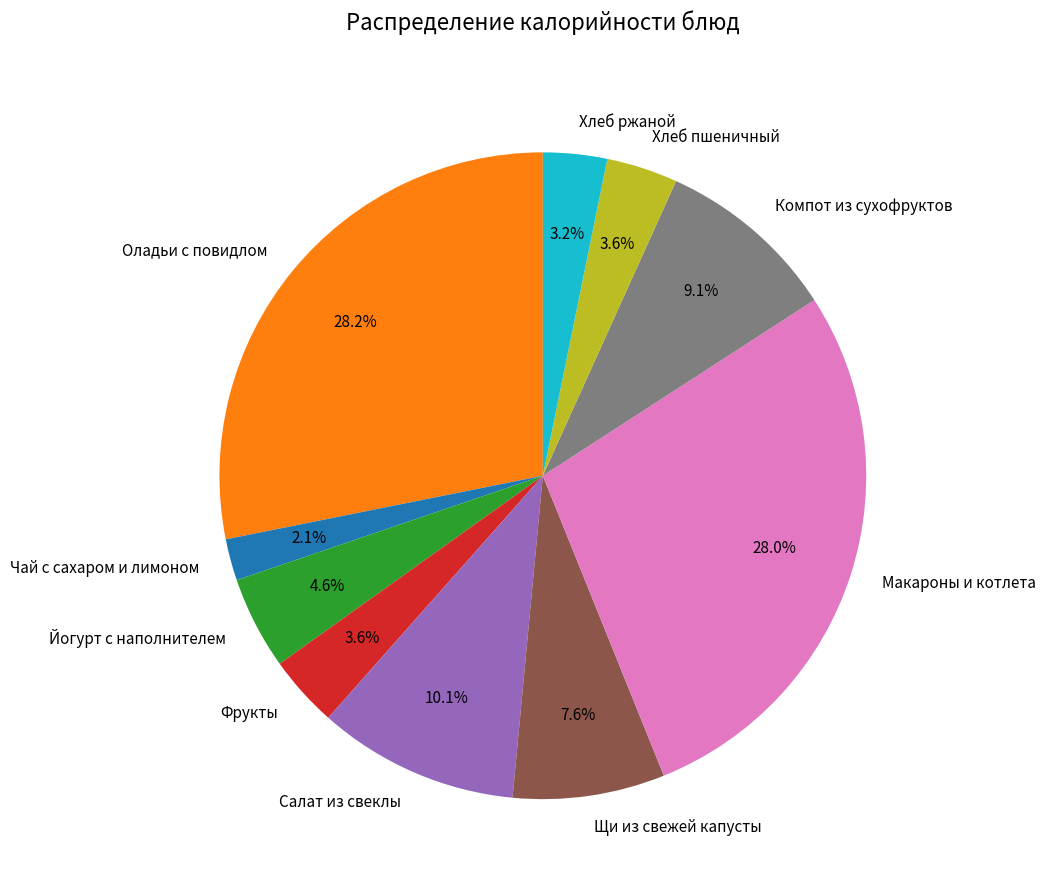

To the nearest percent, what is the average slice percentage?

10%